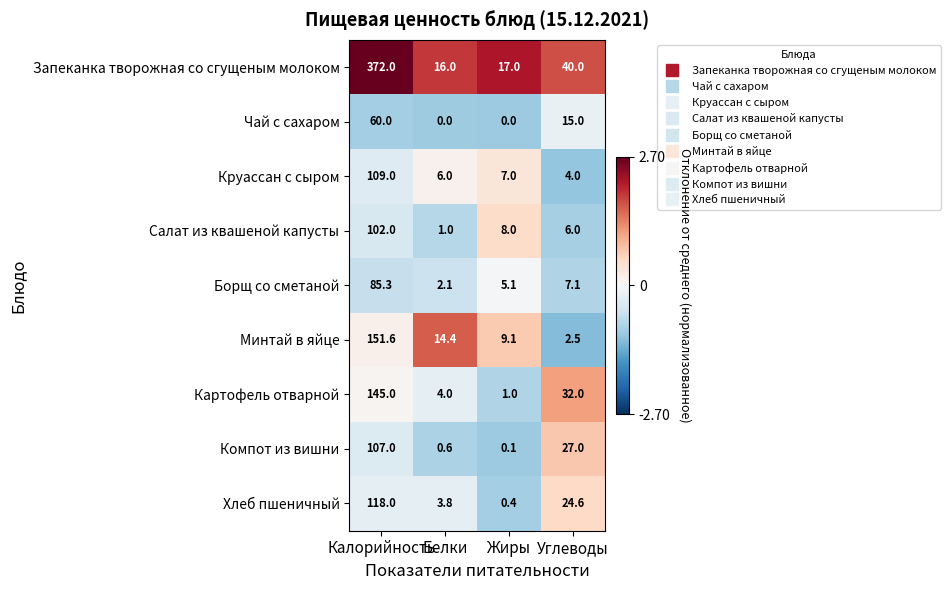

At which label is Круассан с сыром closest to 56?

Жиры